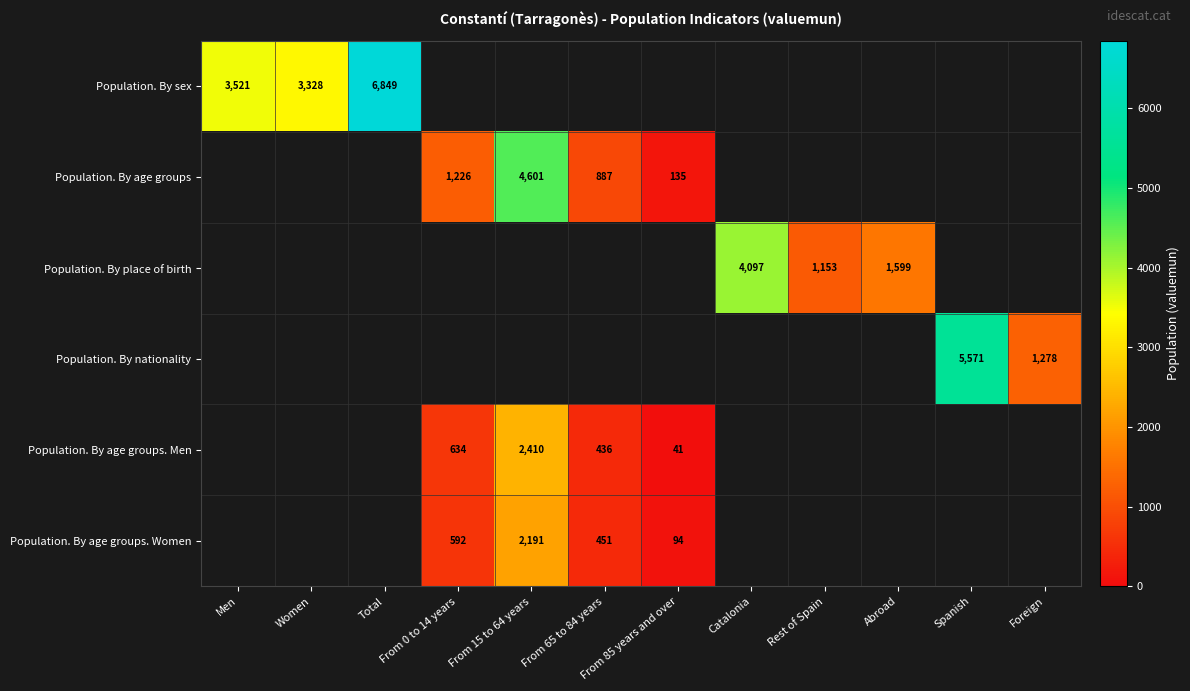

The value of Population. By sex at Women is 3328. True or false?

True